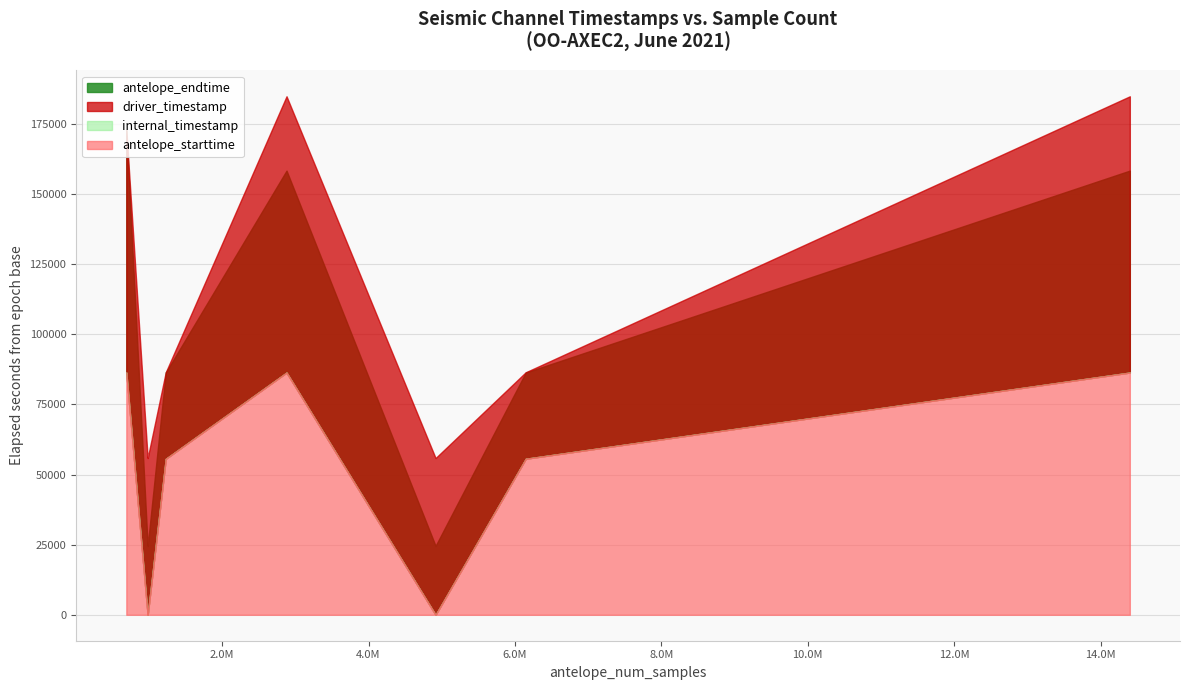

Where is antelope_endtime nearest to the value 3834012279?

1230141